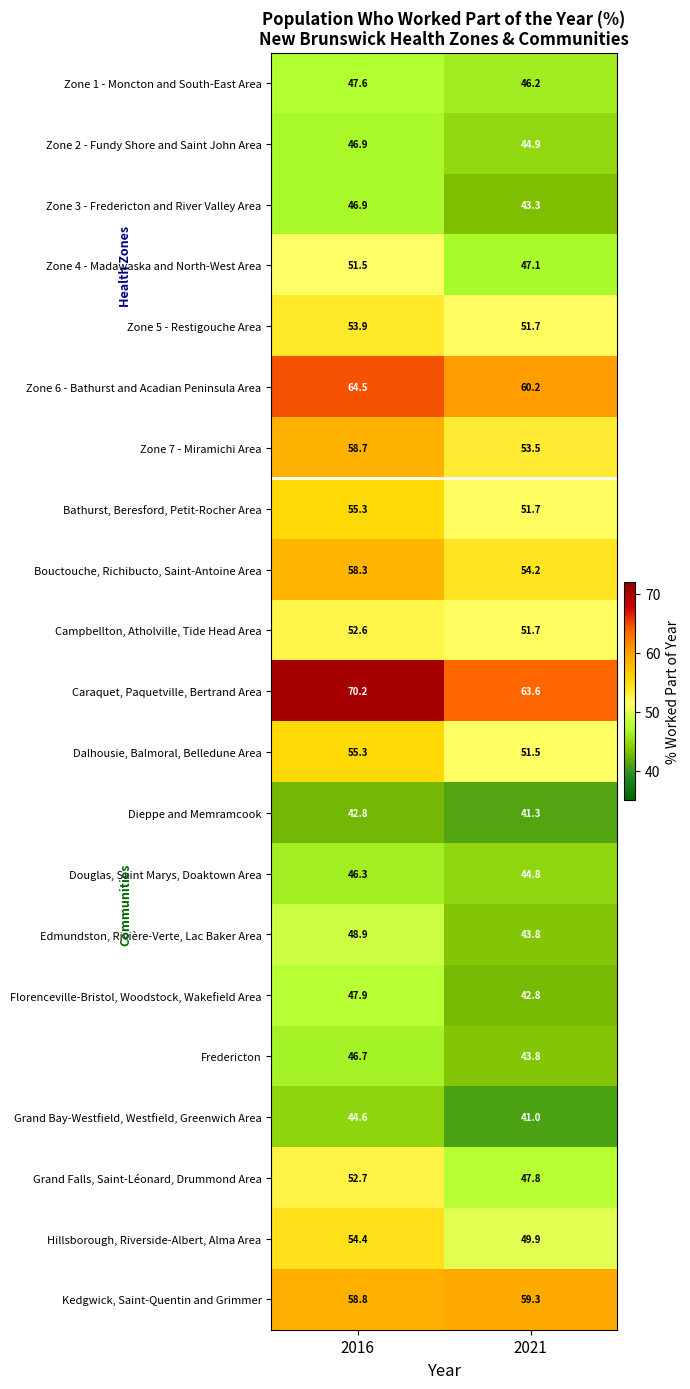

The value of Campbellton, Atholville, Tide Head Area at 2016 is 12.8. True or false?

False